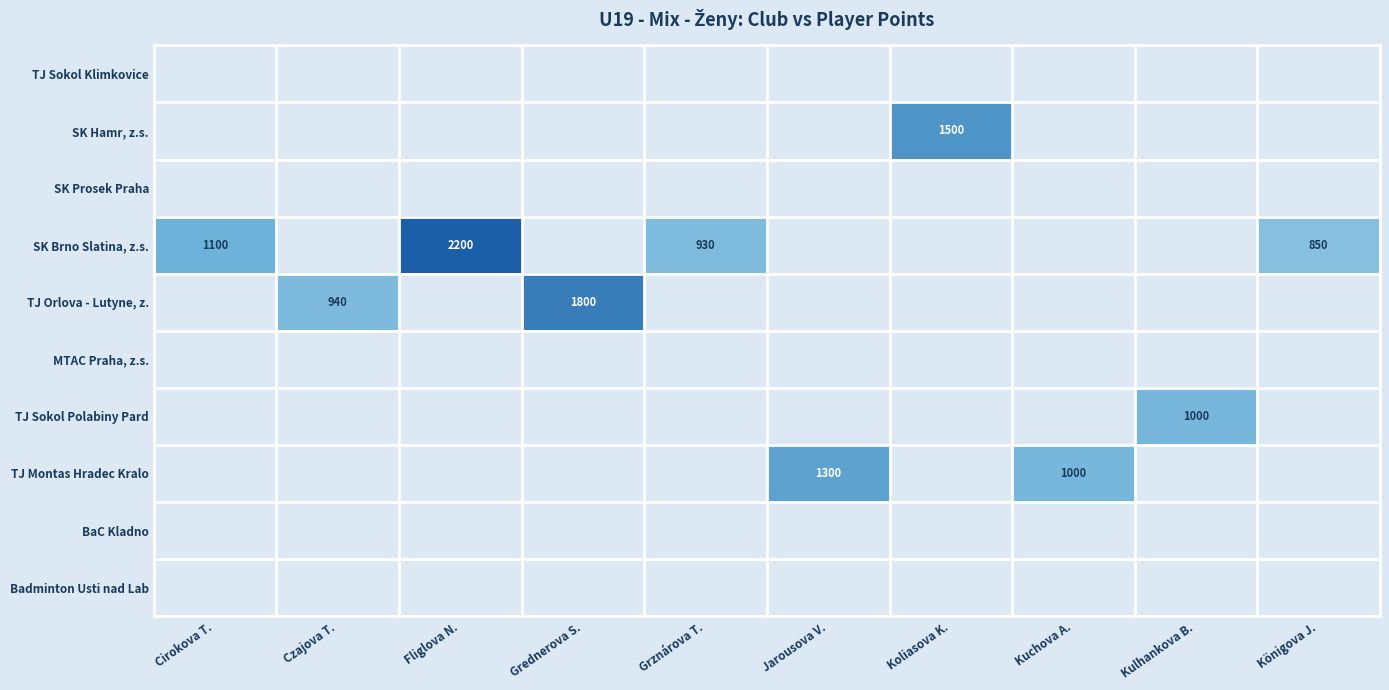

At which category does the chart reach its minimum across all series?

Cirokova T.